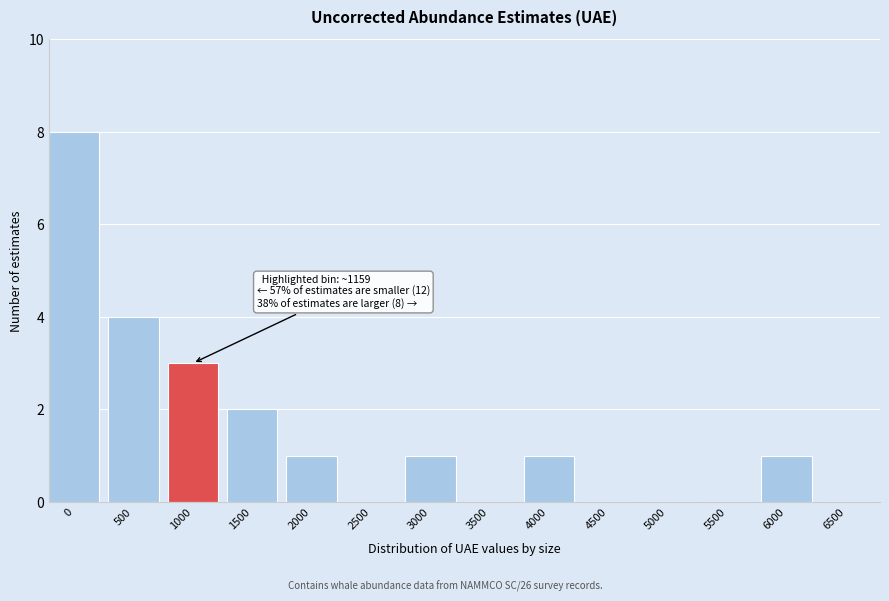

Reading left to right, list all the values displayed in this chart.

0=8	500=4	1000=3	1500=2	2000=1	2500=0	3000=1	3500=0	4000=1	4500=0	5000=0	5500=0	6000=1	6500=0